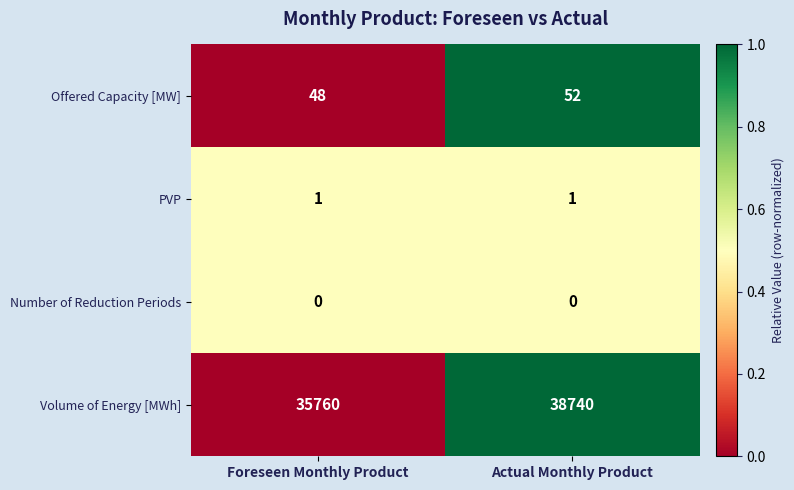

The value of Offered Capacity [MW] at Actual Monthly Product is 52. True or false?

True